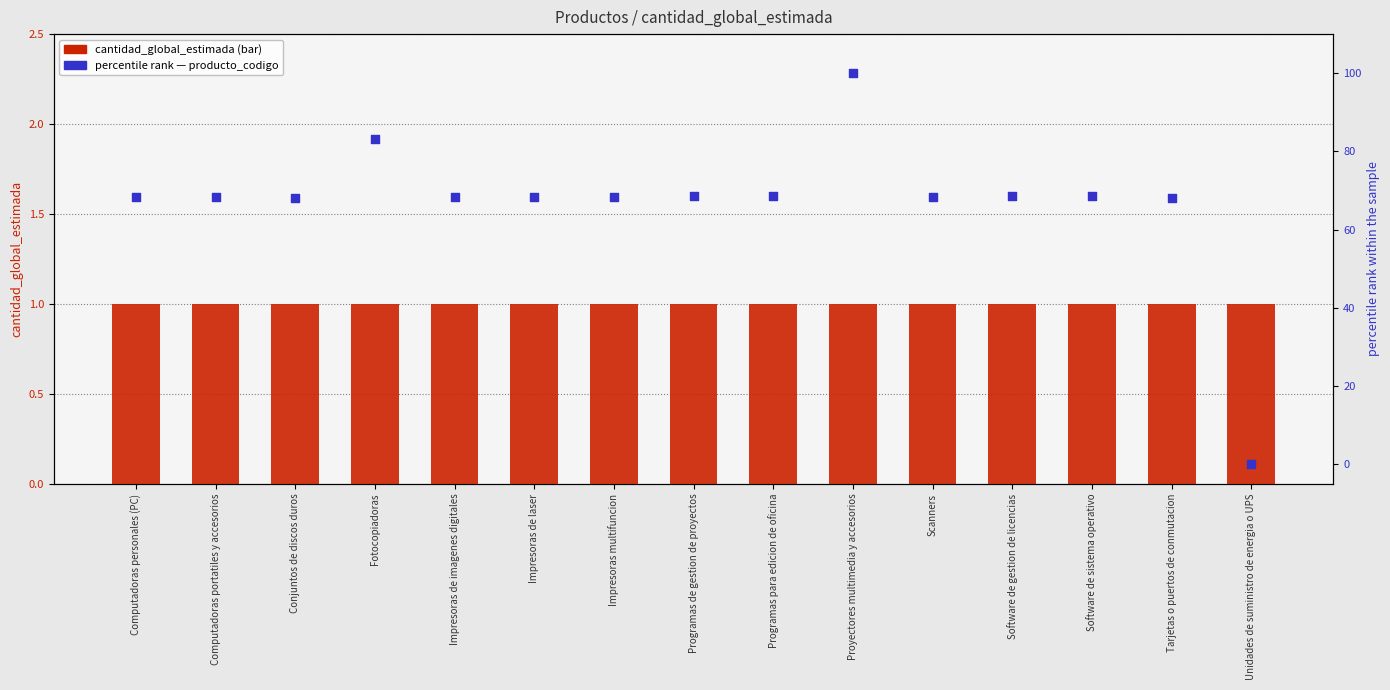

At how many categories does at least one series exceed 58?

14